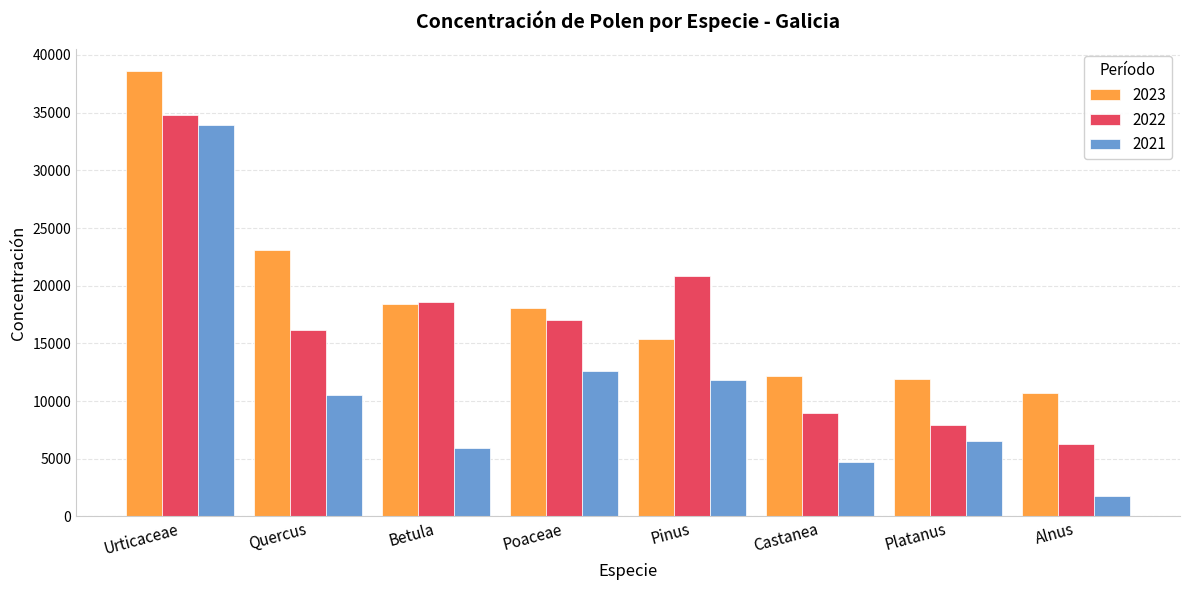

What is the value of the 2021 bar at the 8th from the left?

1770